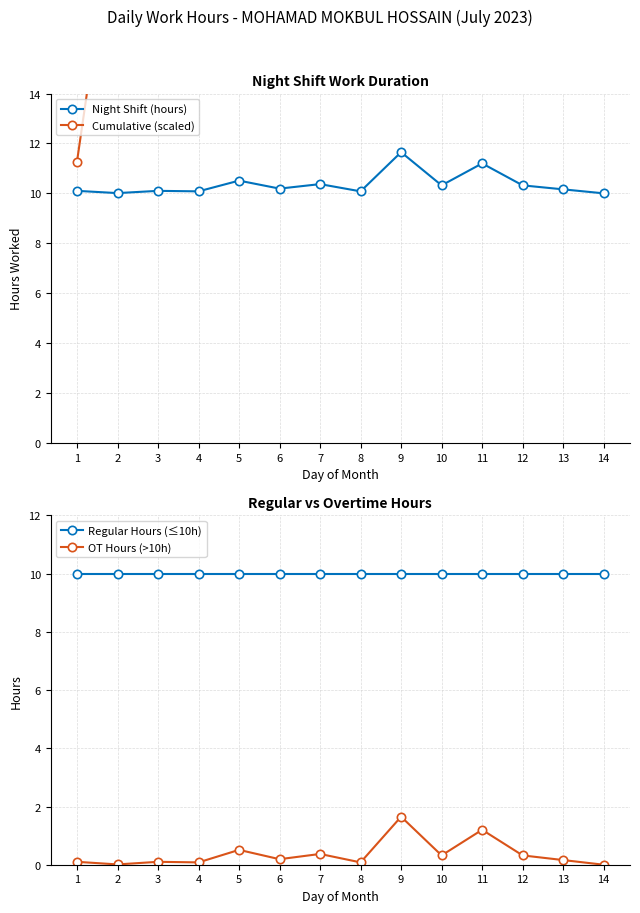

Is it true that Night Shift (hours) equals 18.4 at 11?

False